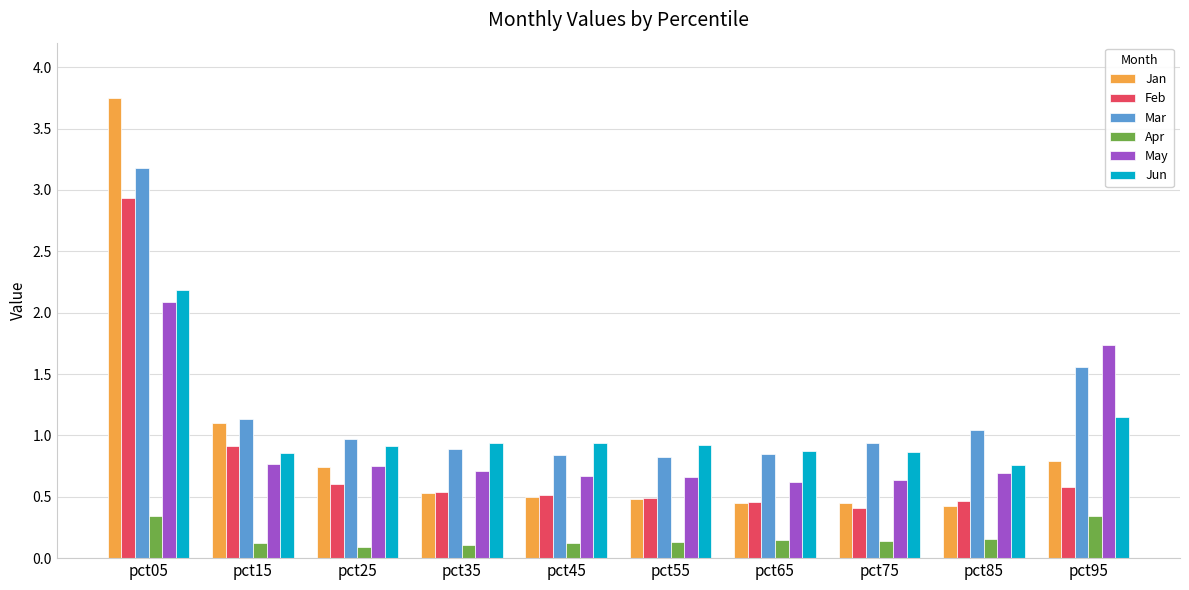

The Jan series shows 1.1 at pct15. True or false?

True